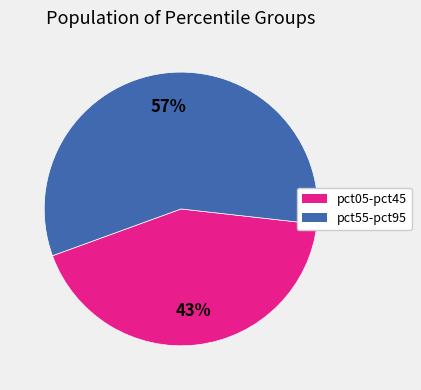

Does any single category account for the majority?

Yes